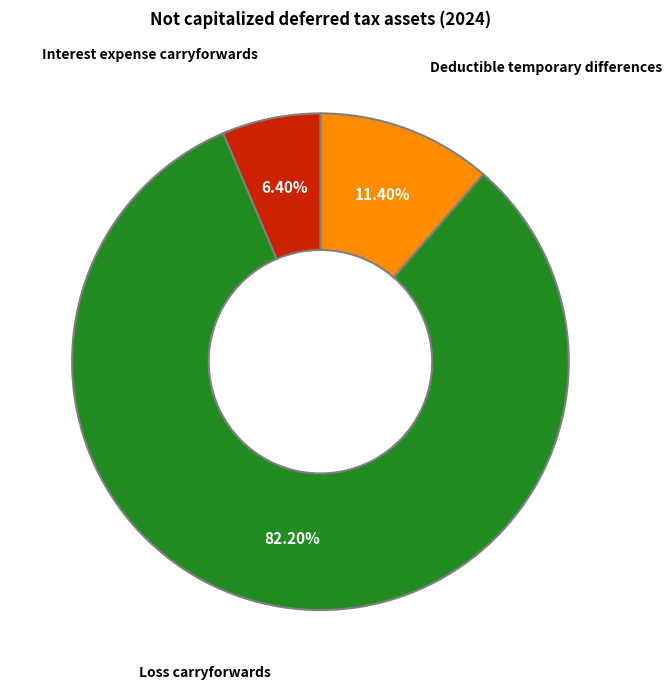

Is there a majority slice in this chart?

Yes